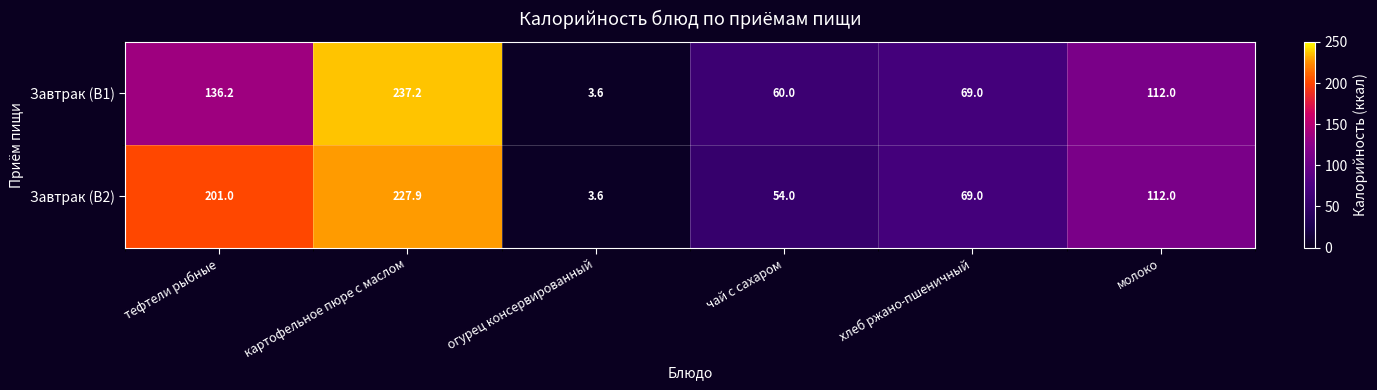

Which series has the largest range (max minus min)?

Завтрак (В1)